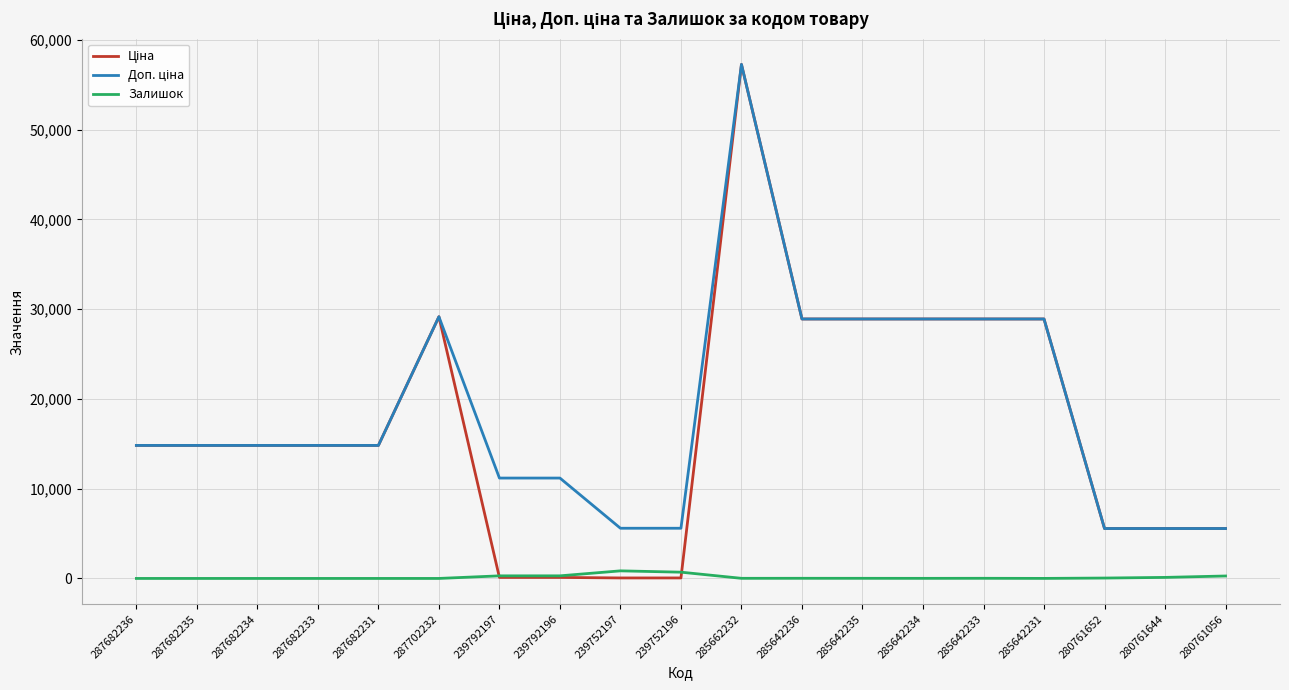

What is the maximum value shown in the chart?

57258.0